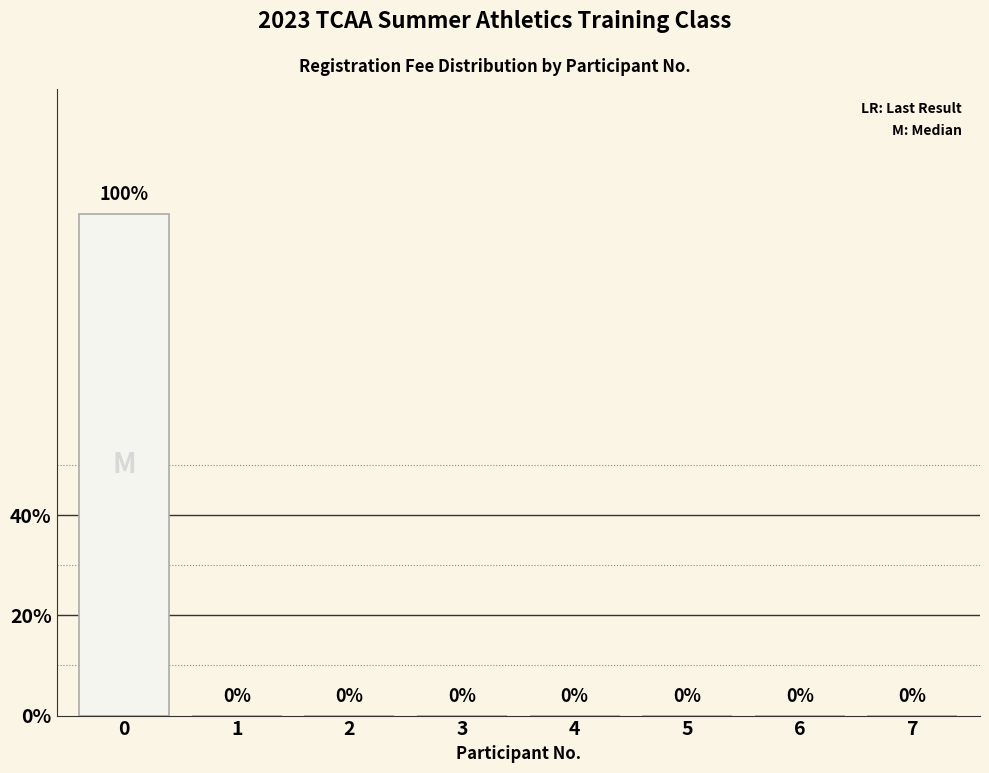

Does the chart contain any negative values?

No